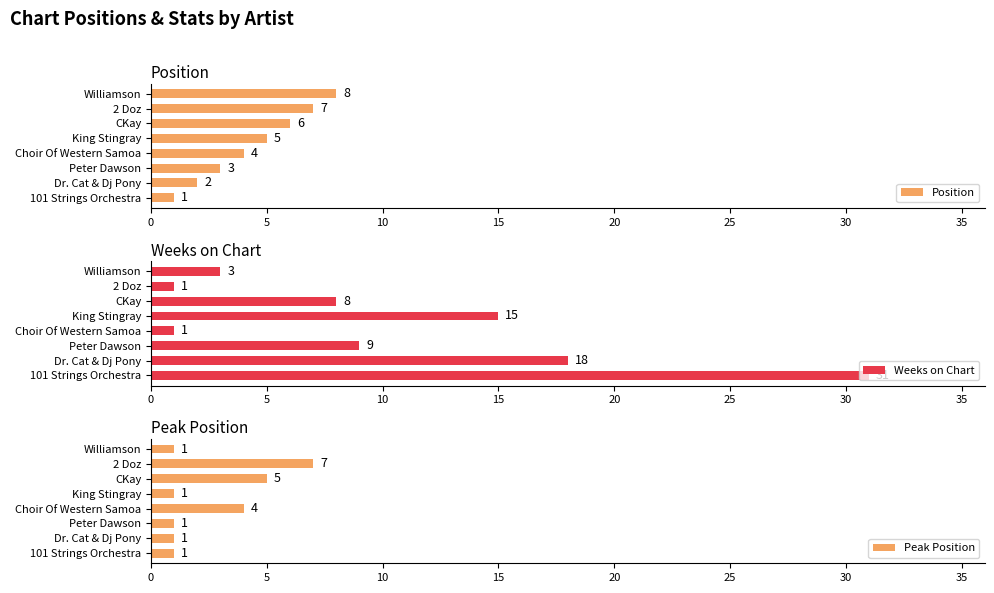

What is the minimum value shown in the chart?

1